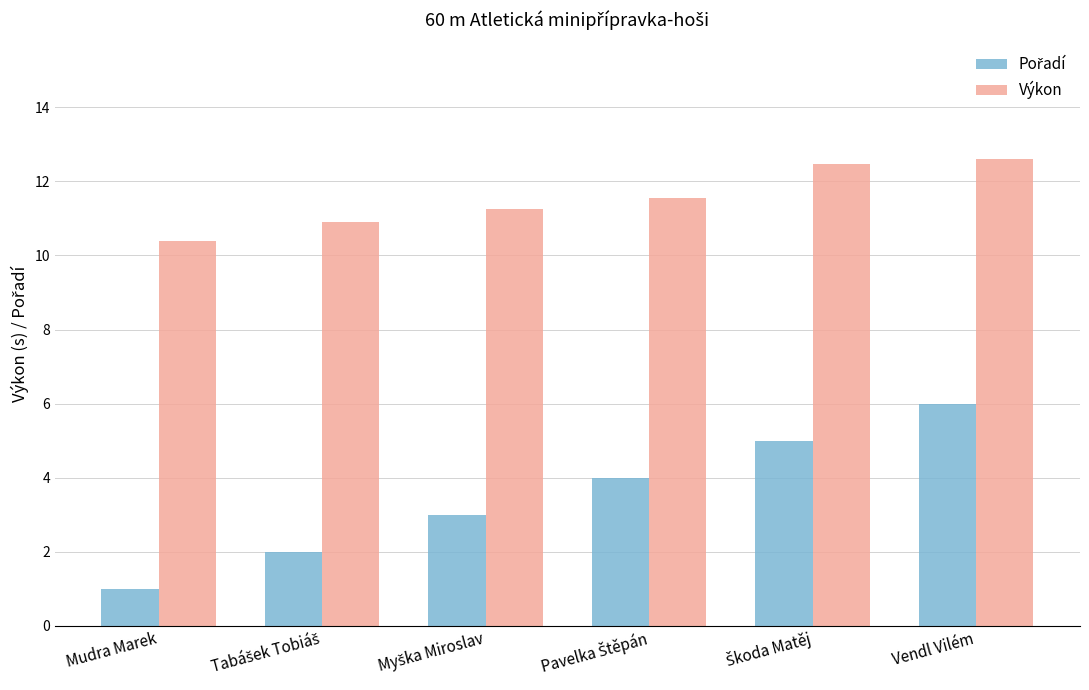

What is the spread (max minus min) of values at Mudra Marek?

9.4